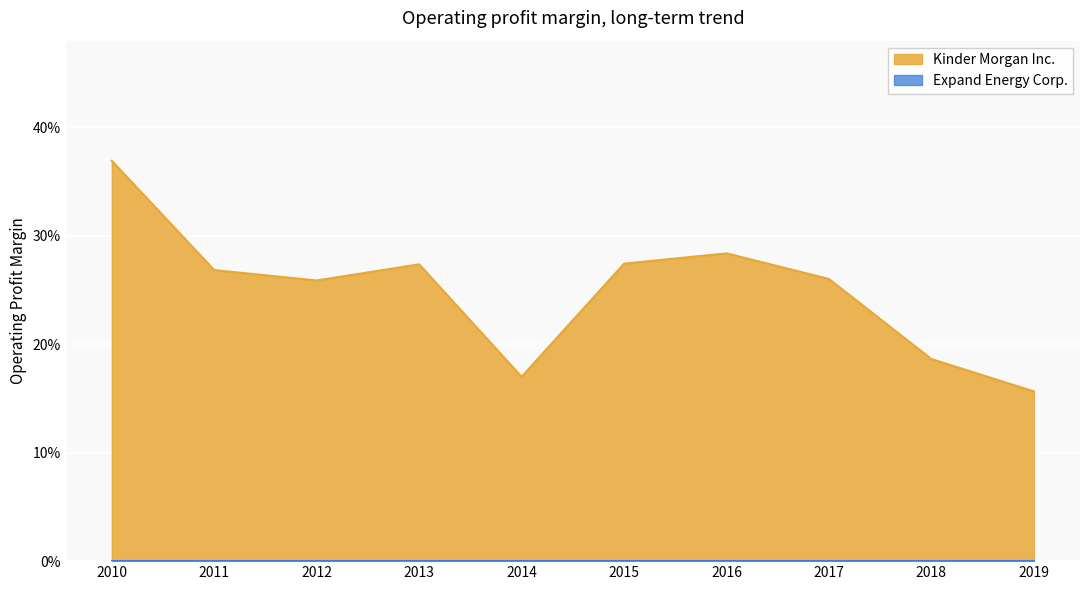

Which category has the lowest value across all series?

2019